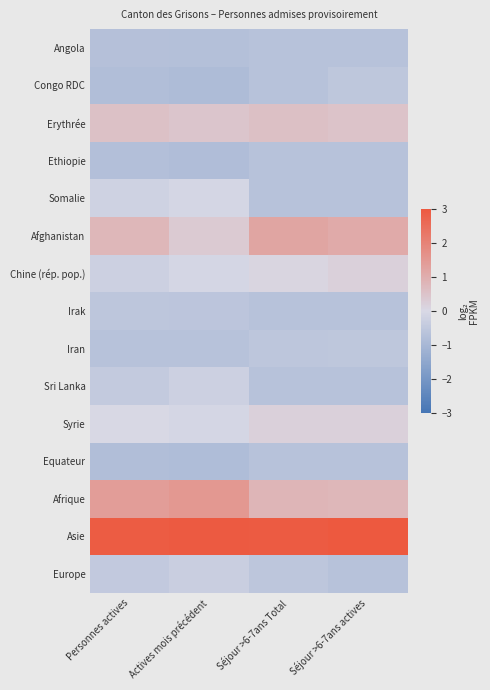

Reading right to left, what are all the values shown in this chart?

Angola: Séjour >6-7ans actives=-0.7	Séjour >6-7ans Total=-0.7	Actives mois précédent=-0.7	Personnes actives=-0.7
Congo RDC: Séjour >6-7ans actives=-0.5	Séjour >6-7ans Total=-0.7	Actives mois précédent=-0.9	Personnes actives=-0.8
Erythrée: Séjour >6-7ans actives=0.5	Séjour >6-7ans Total=0.6	Actives mois précédent=0.5	Personnes actives=0.5
Ethiopie: Séjour >6-7ans actives=-0.7	Séjour >6-7ans Total=-0.7	Actives mois précédent=-0.8	Personnes actives=-0.8
Somalie: Séjour >6-7ans actives=-0.7	Séjour >6-7ans Total=-0.7	Actives mois précédent=-0.1	Personnes actives=-0.2
Afghanistan: Séjour >6-7ans actives=1.1	Séjour >6-7ans Total=1.2	Actives mois précédent=0.3	Personnes actives=0.8
Chine (rép. pop.): Séjour >6-7ans actives=0.2	Séjour >6-7ans Total=0.1	Actives mois précédent=-0.1	Personnes actives=-0.2
Irak: Séjour >6-7ans actives=-0.7	Séjour >6-7ans Total=-0.7	Actives mois précédent=-0.6	Personnes actives=-0.5
Iran: Séjour >6-7ans actives=-0.5	Séjour >6-7ans Total=-0.6	Actives mois précédent=-0.7	Personnes actives=-0.7
Sri Lanka: Séjour >6-7ans actives=-0.7	Séjour >6-7ans Total=-0.7	Actives mois précédent=-0.3	Personnes actives=-0.4
Syrie: Séjour >6-7ans actives=0.2	Séjour >6-7ans Total=0.2	Actives mois précédent=-0.1	Personnes actives=0.0
Equateur: Séjour >6-7ans actives=-0.7	Séjour >6-7ans Total=-0.7	Actives mois précédent=-0.8	Personnes actives=-0.8
Afrique: Séjour >6-7ans actives=0.8	Séjour >6-7ans Total=0.8	Actives mois précédent=1.5	Personnes actives=1.4
Asie: Séjour >6-7ans actives=3.0	Séjour >6-7ans Total=3.0	Actives mois précédent=3.0	Personnes actives=2.9
Europe: Séjour >6-7ans actives=-0.7	Séjour >6-7ans Total=-0.6	Actives mois précédent=-0.3	Personnes actives=-0.5